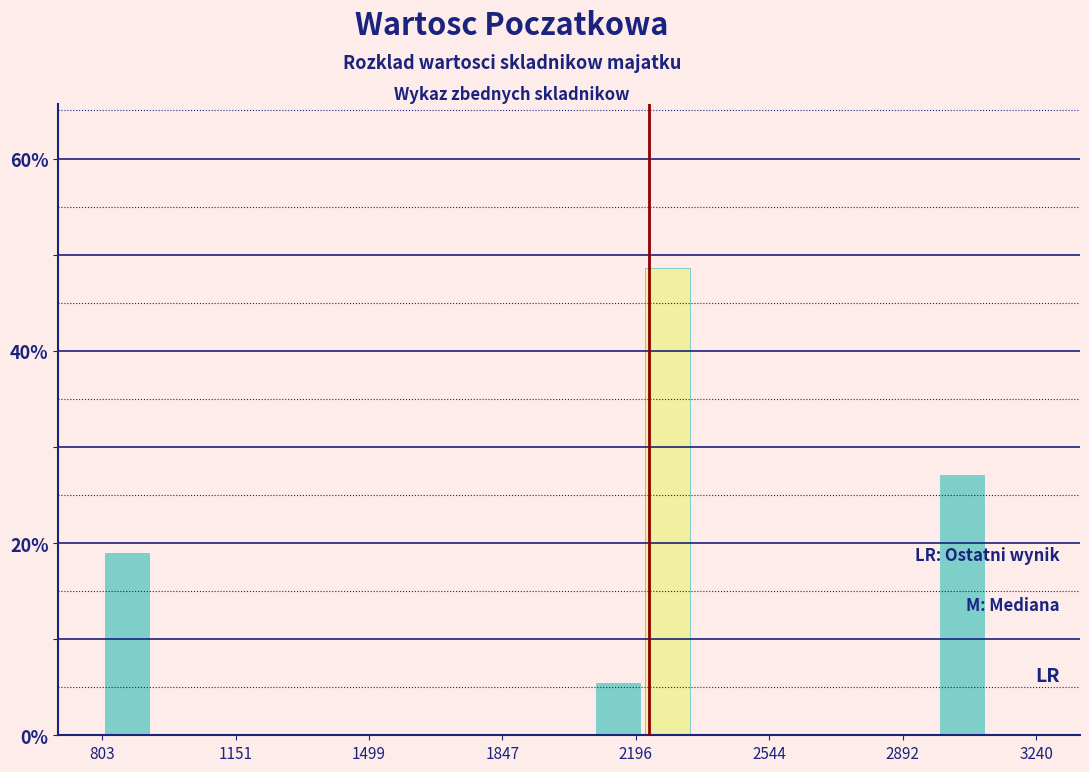

Read against the x-axis, roughly where is the centre of the tallest bar?

2300